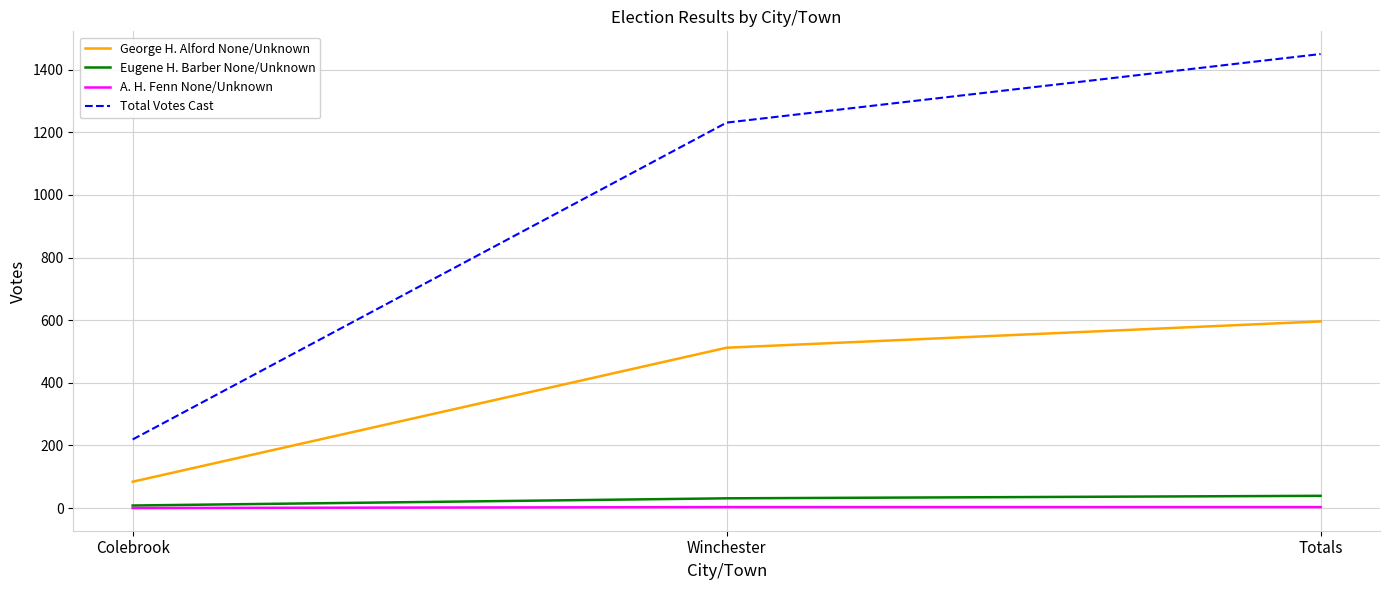

What is the sum of all A. H. Fenn None/Unknown values?

6